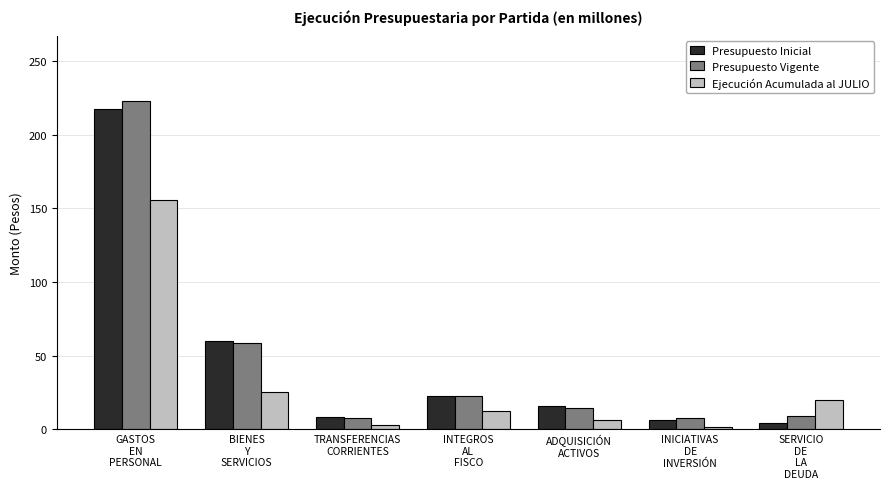

Does the chart contain stacked bars?

No